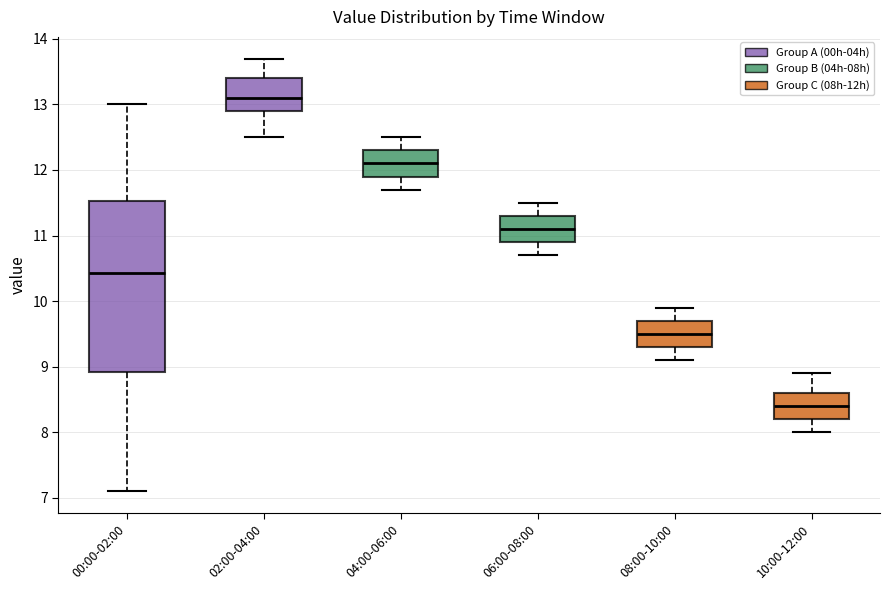

Which box has the lowest median line?

10:00-12:00